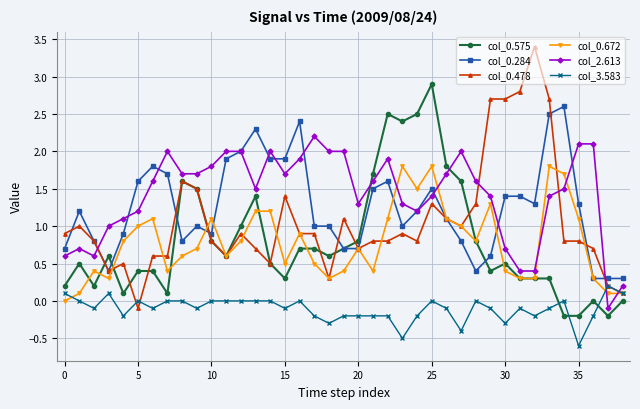

What is the value of the col_0.284 point at the 23rd from the left?

1.6